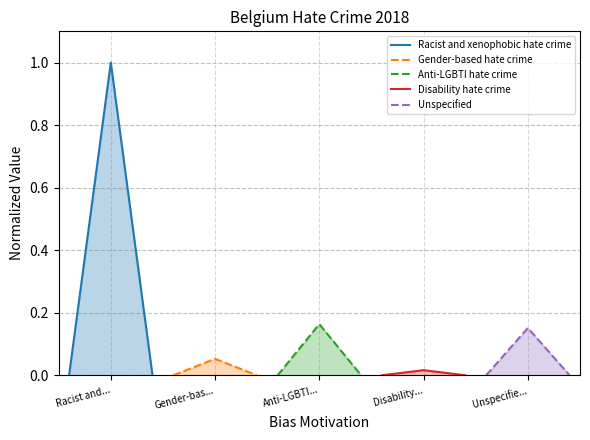

How many data points does each series have?

3